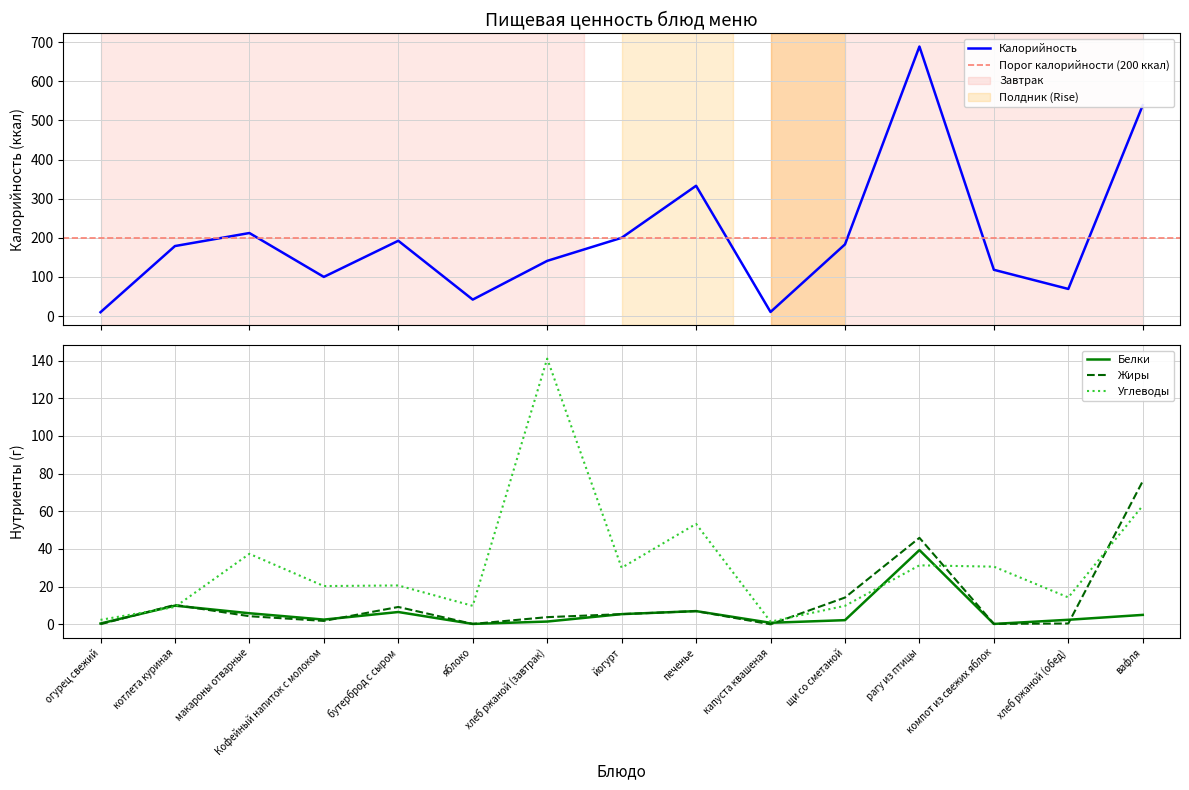

True or false: Жиры has more than 2 interior local peaks.

True